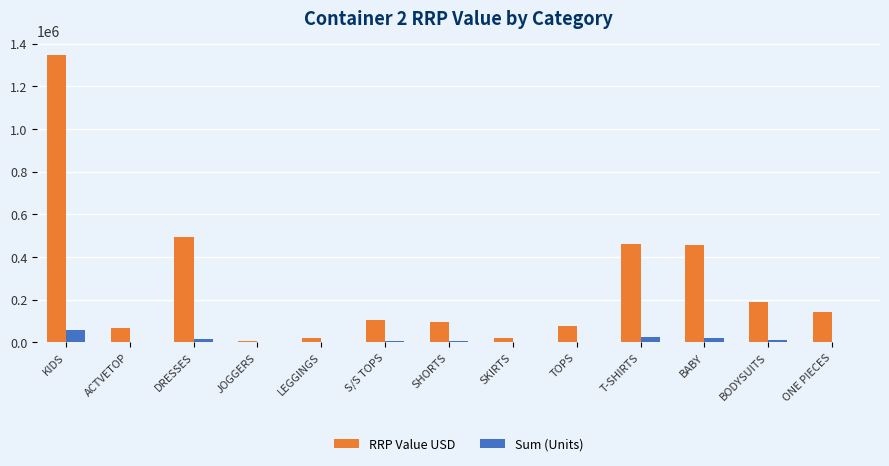

How many groups of bars are there?

13